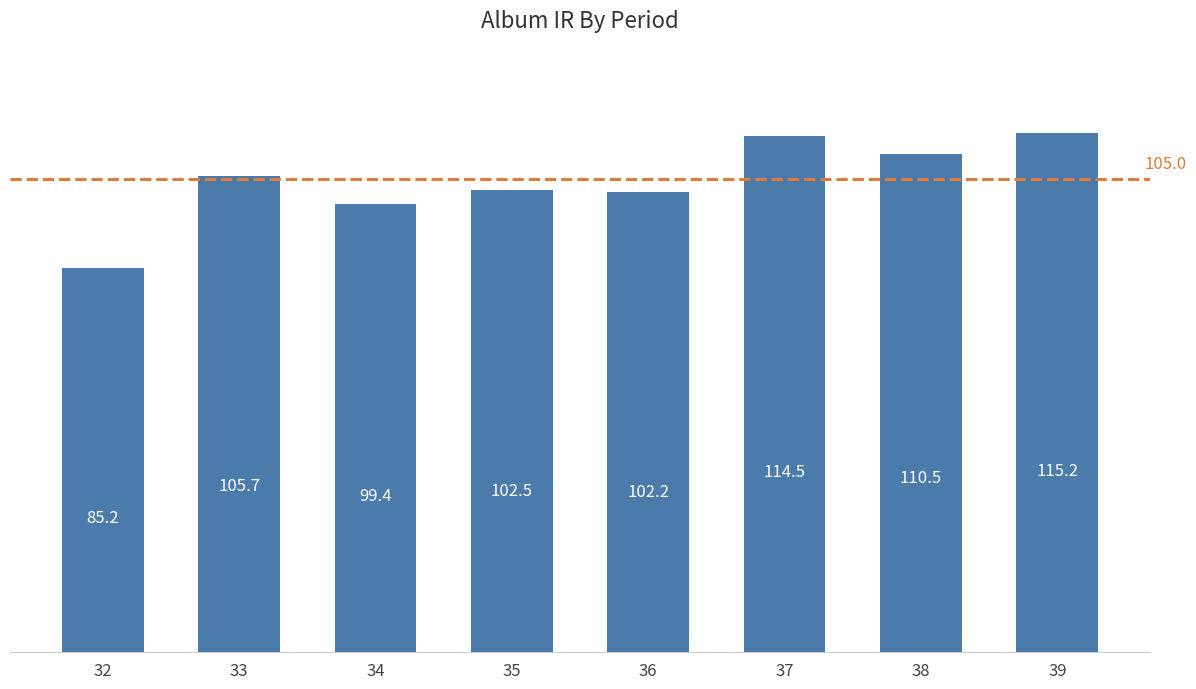

What is the change in value from 32 to 36?

+17.0